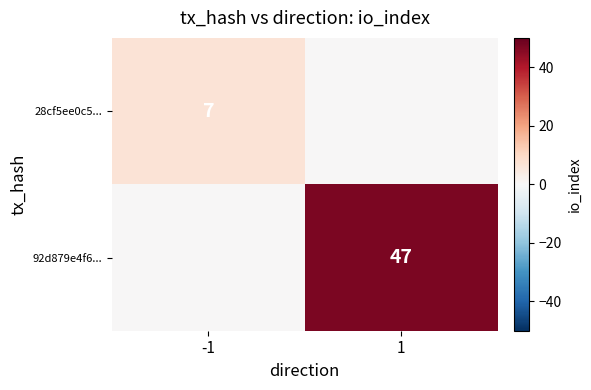

Which label corresponds to the largest value in the chart?

1